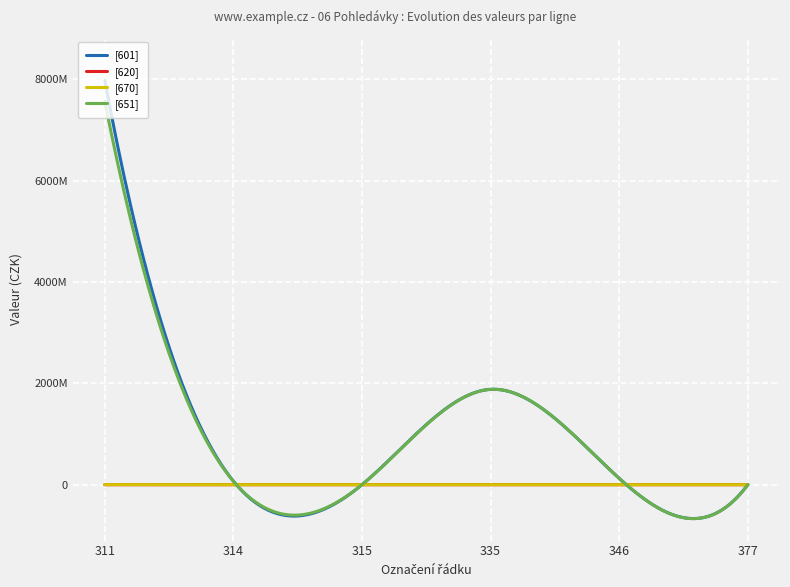

The [651] series shows 950139639.8 at 335. True or false?

False